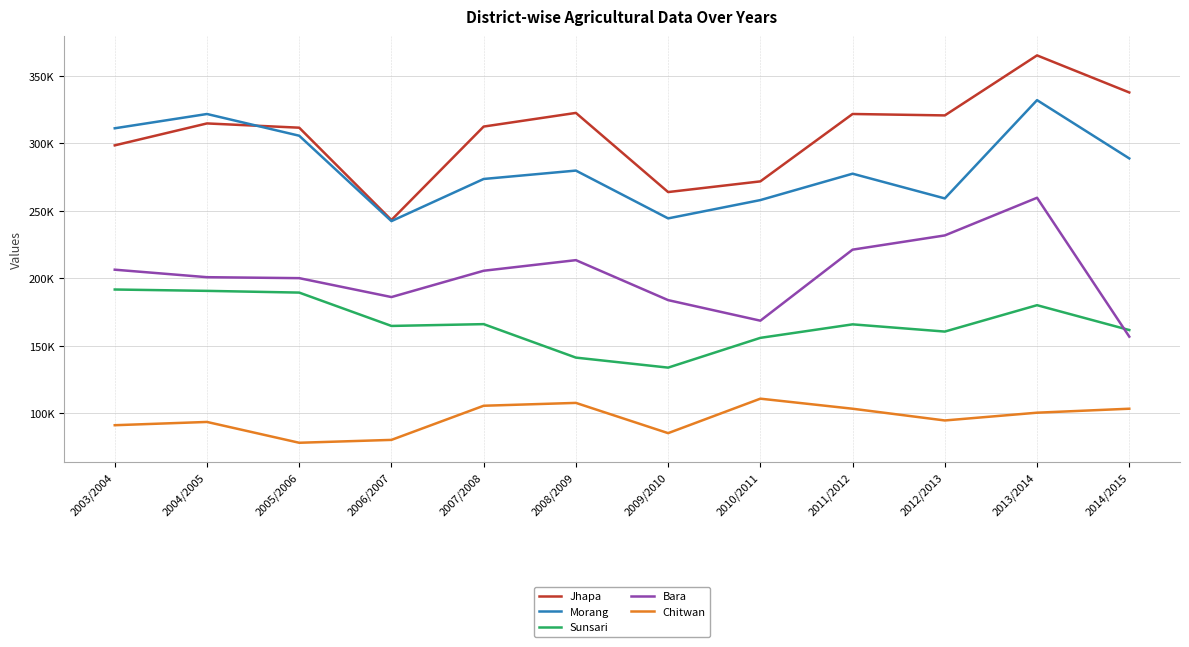

Rank the series by their maximum value, from highest to lowest.

Jhapa, Morang, Bara, Sunsari, Chitwan